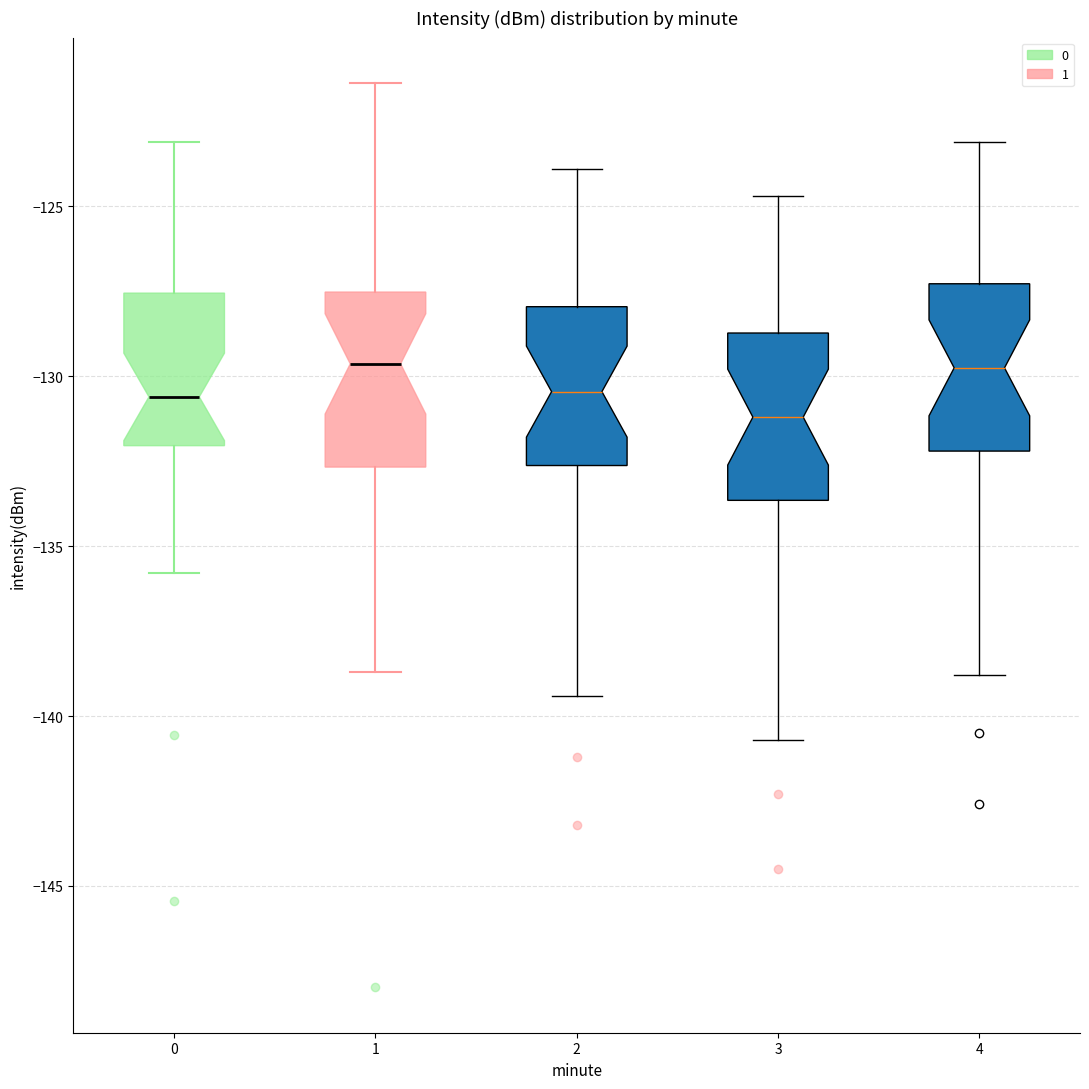

Reading left to right, transcribe this box plot: for each box, give where its median line is, the range the box spans, and where its two whiskers end, as read against the y-axis. The values are not printed on the chart, so give them approximately, as read against the axis.

0: median -130.5, box -132.0 to -127.5, whiskers -136.0 to -123.0
1: median -129.5, box -132.5 to -127.5, whiskers -138.5 to -121.5
2: median -130.5, box -132.5 to -128.0, whiskers -139.5 to -124.0
3: median -131.0, box -133.5 to -128.5, whiskers -140.5 to -124.5
4: median -129.5, box -132.0 to -127.5, whiskers -139.0 to -123.0